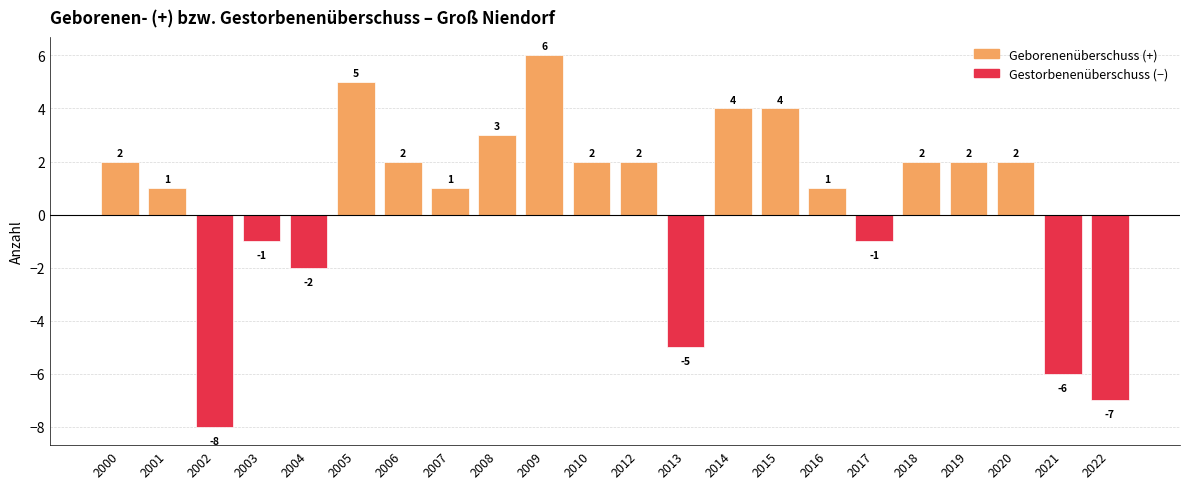

Are the bars horizontal?

No